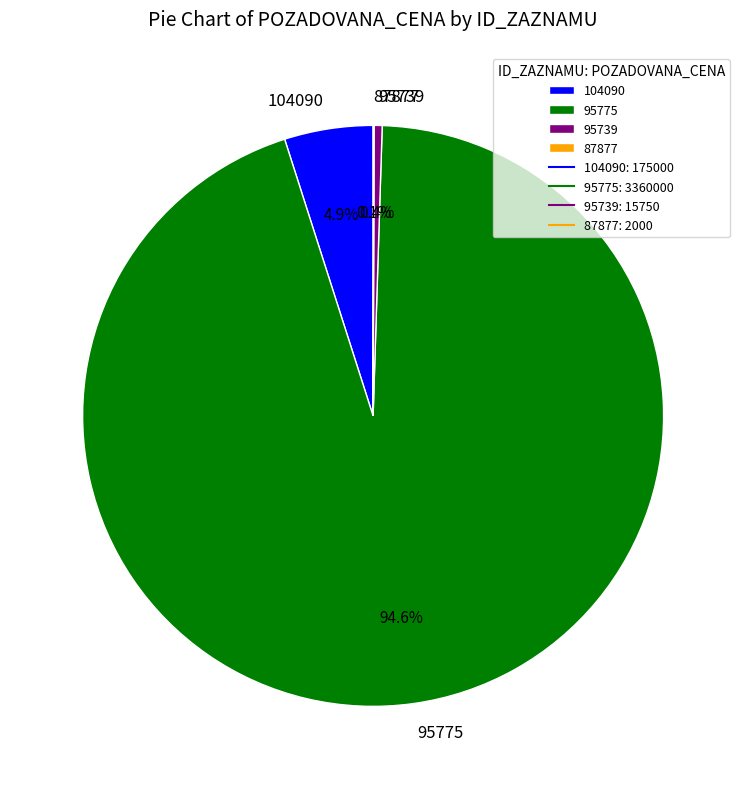

True or false: 104090 accounts for 14% of the total.

False